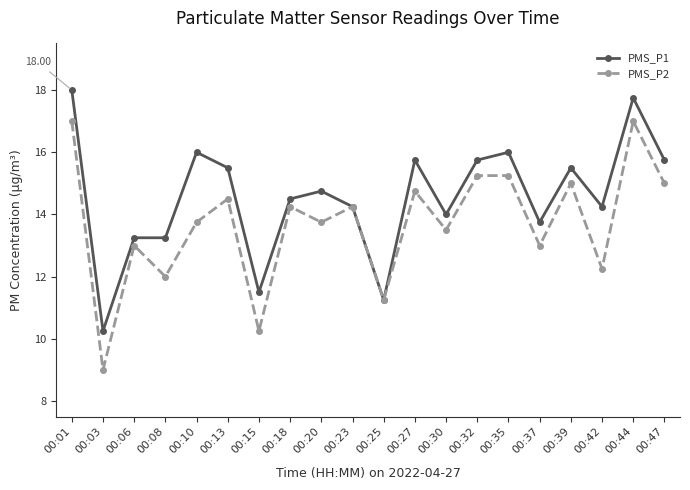

Rank the series at 00:10 from highest to lowest value.

PMS_P1, PMS_P2